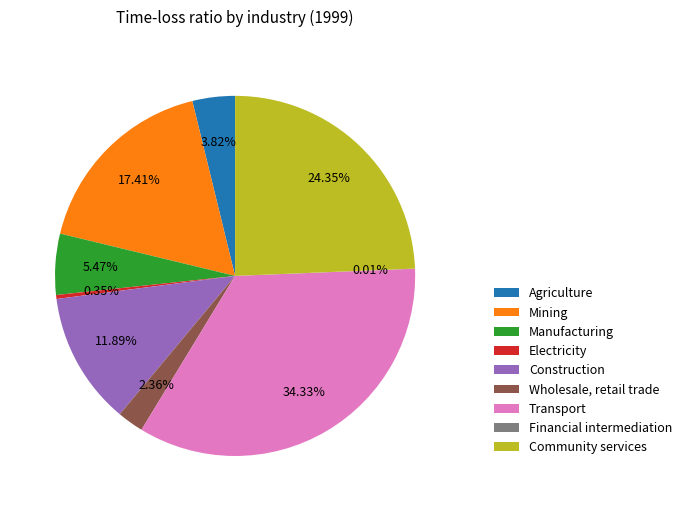

Is there a majority slice in this chart?

No